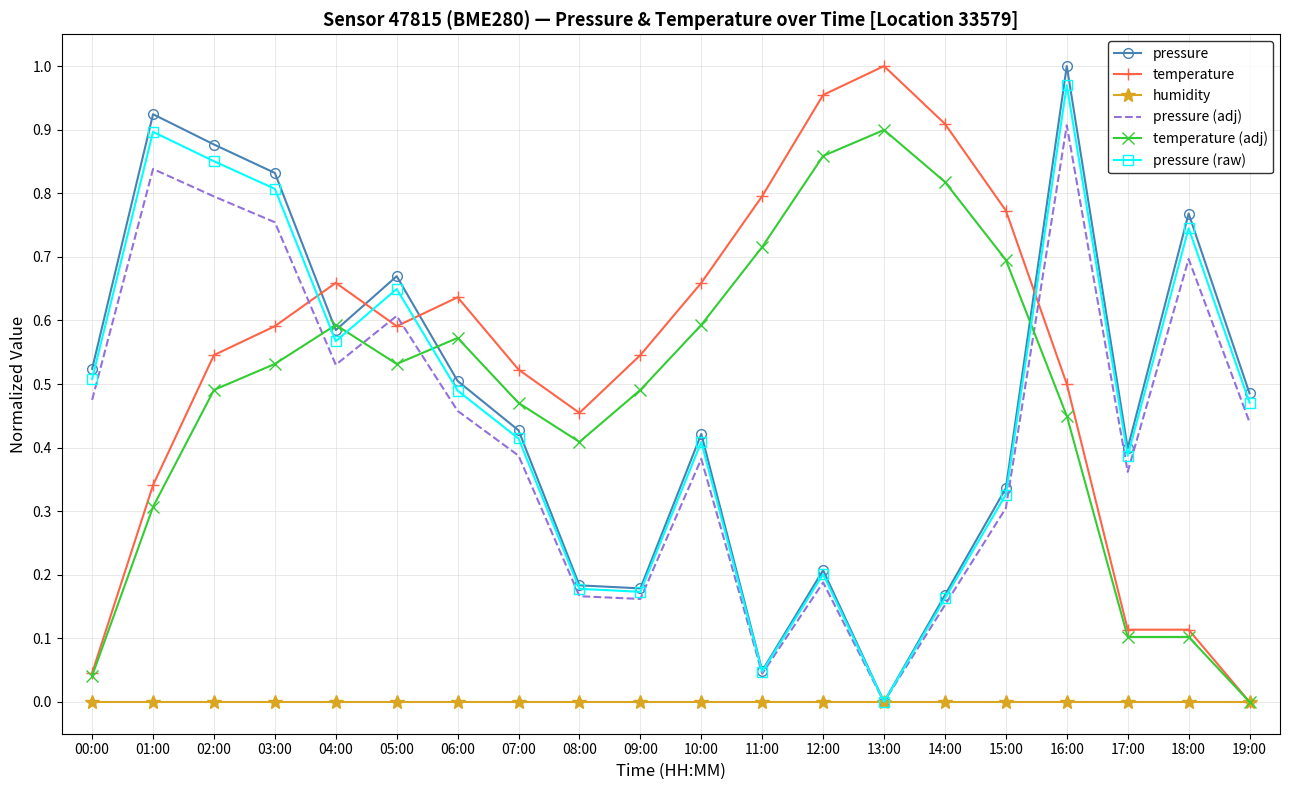

Which series changed the most between 03:00 and 19:00?

temperature